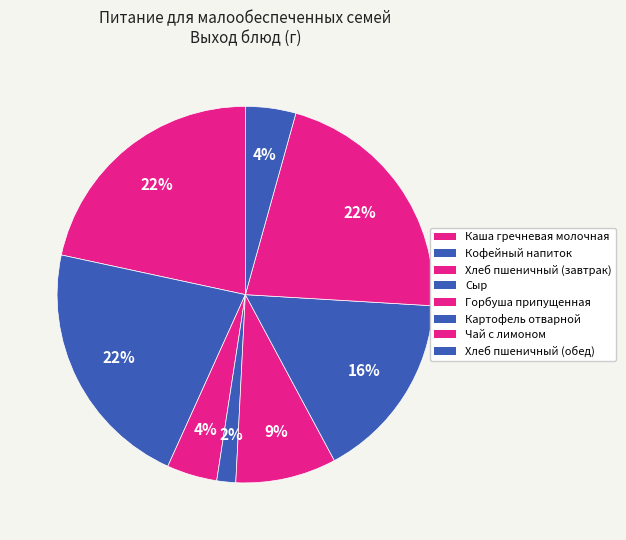

How many segments does this pie chart have?

8